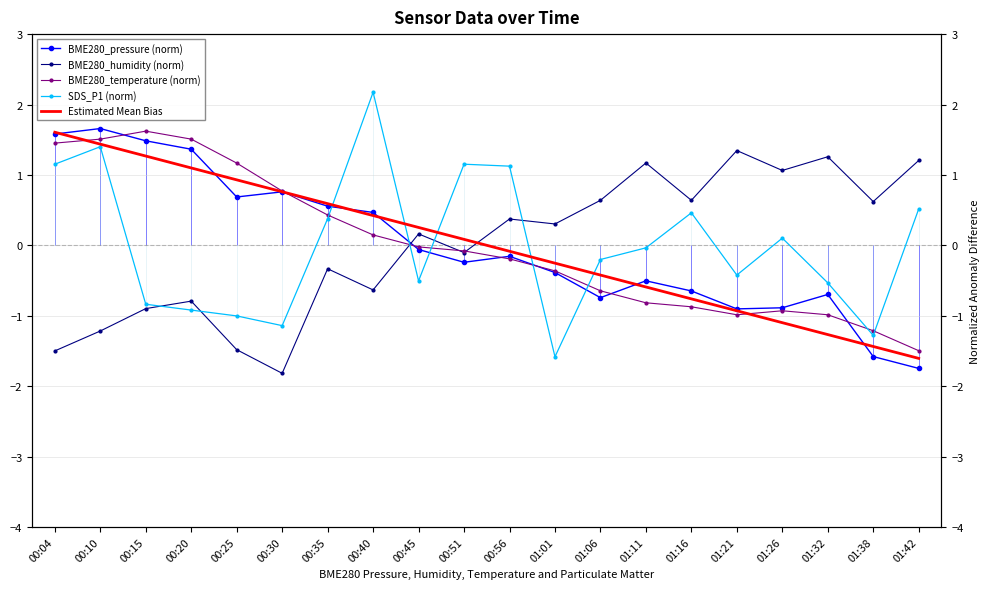

True or false: Estimated Mean Bias and BME280_humidity (norm) intersect in this chart.

True